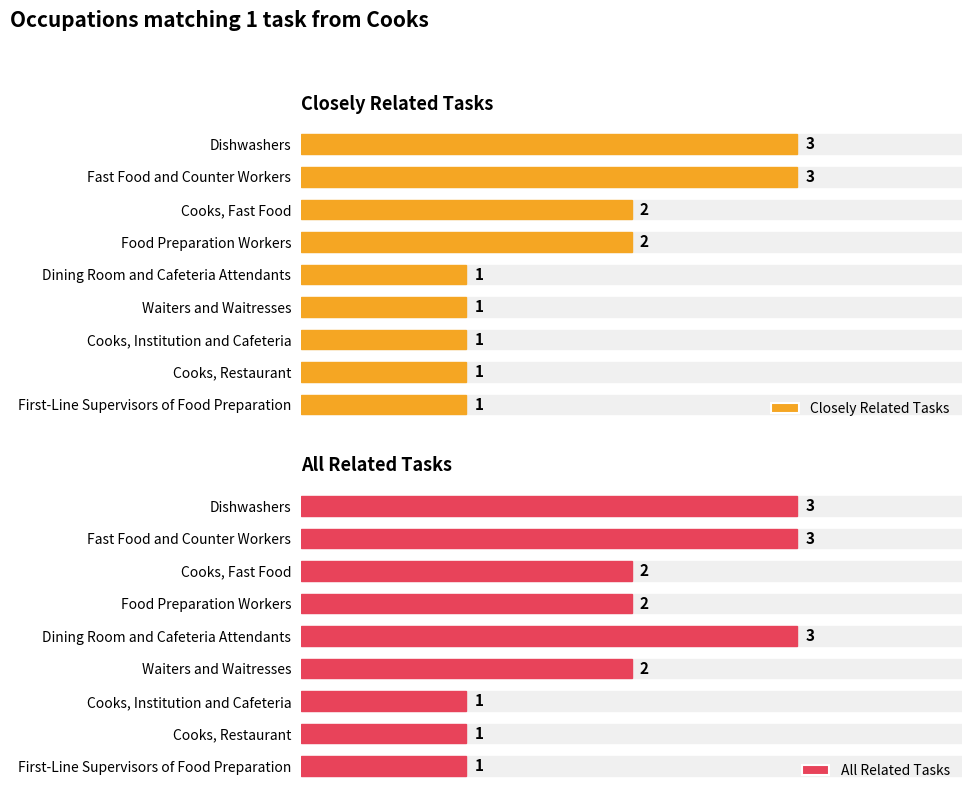

Is it true that All Related Tasks equals 5 at Dining Room and Cafeteria Attendants?

False